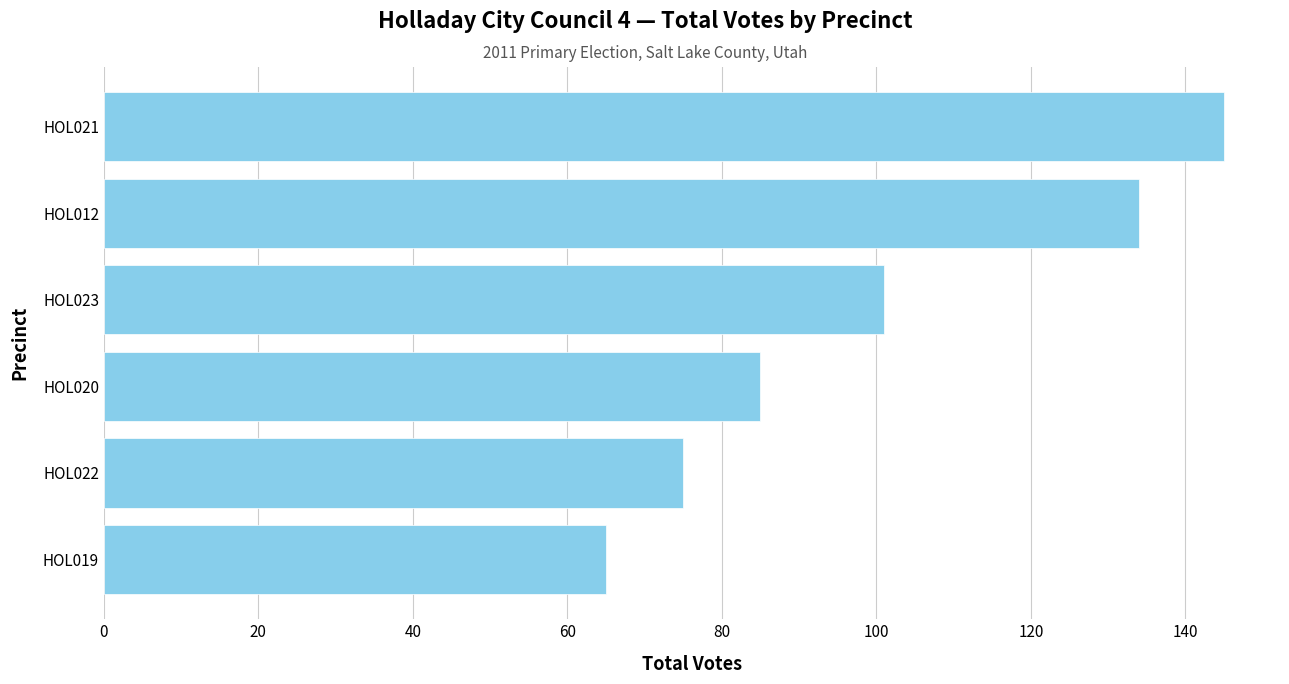

What is the label of the 4th bar from the top?

HOL020